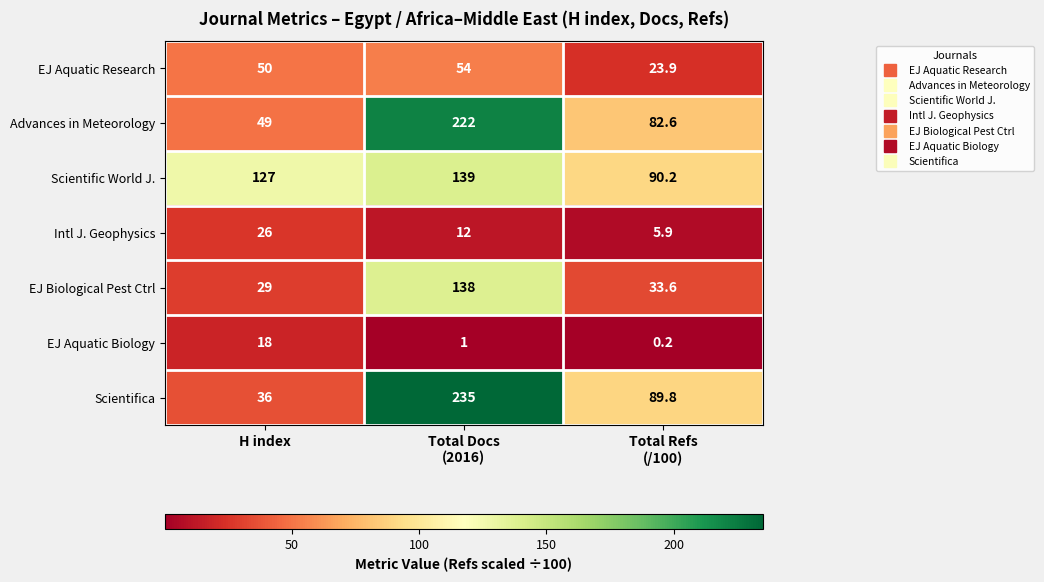

True or false: Scientifica has a value of 53.4 at H index.

False